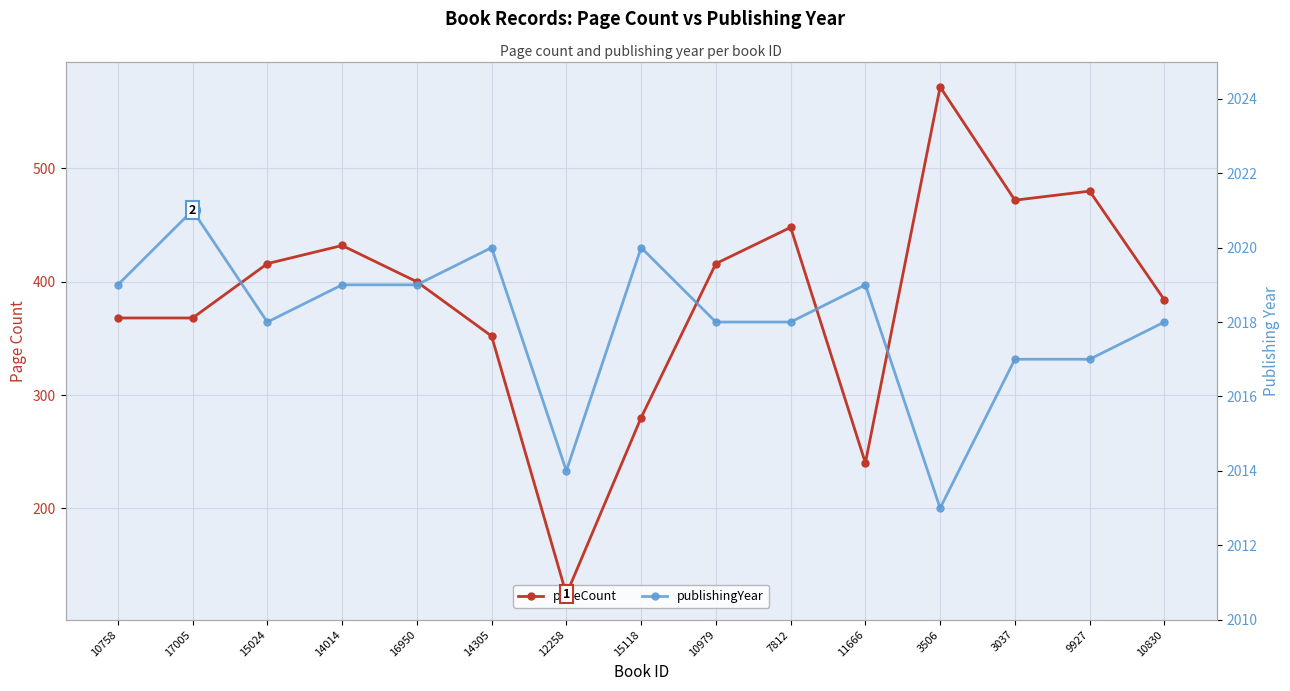

What are all the series names shown in the legend?

pageCount, publishingYear